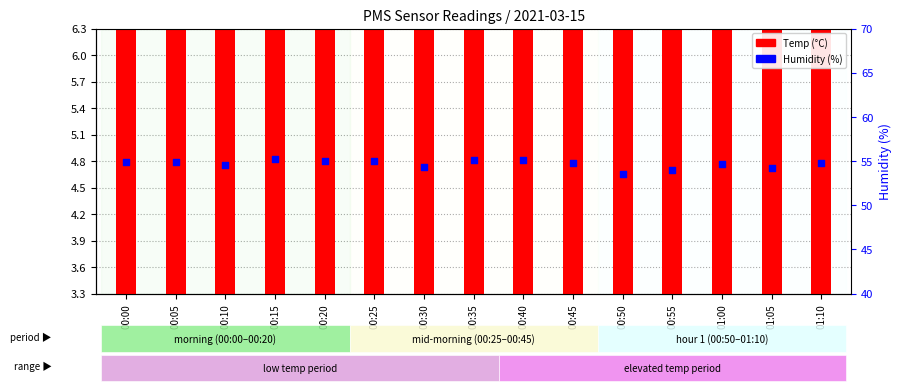

Which series has the largest Y range (max minus min)?

Humidity (%)